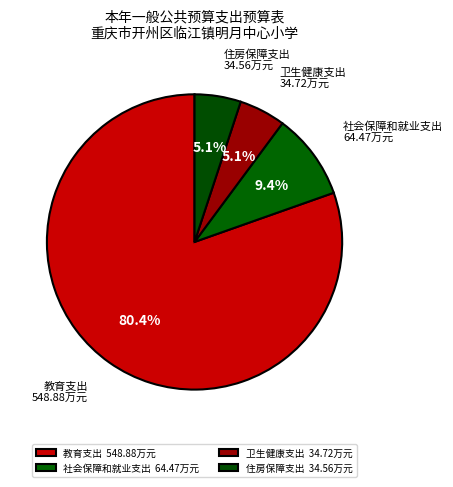

What percentage do 教育支出 and 社会保障和就业支出 together represent?

89.9%